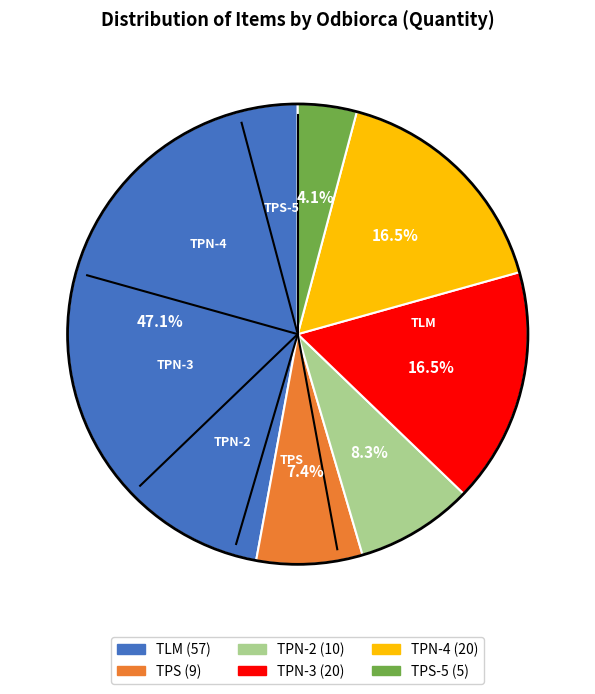

Does any single category account for the majority?

No